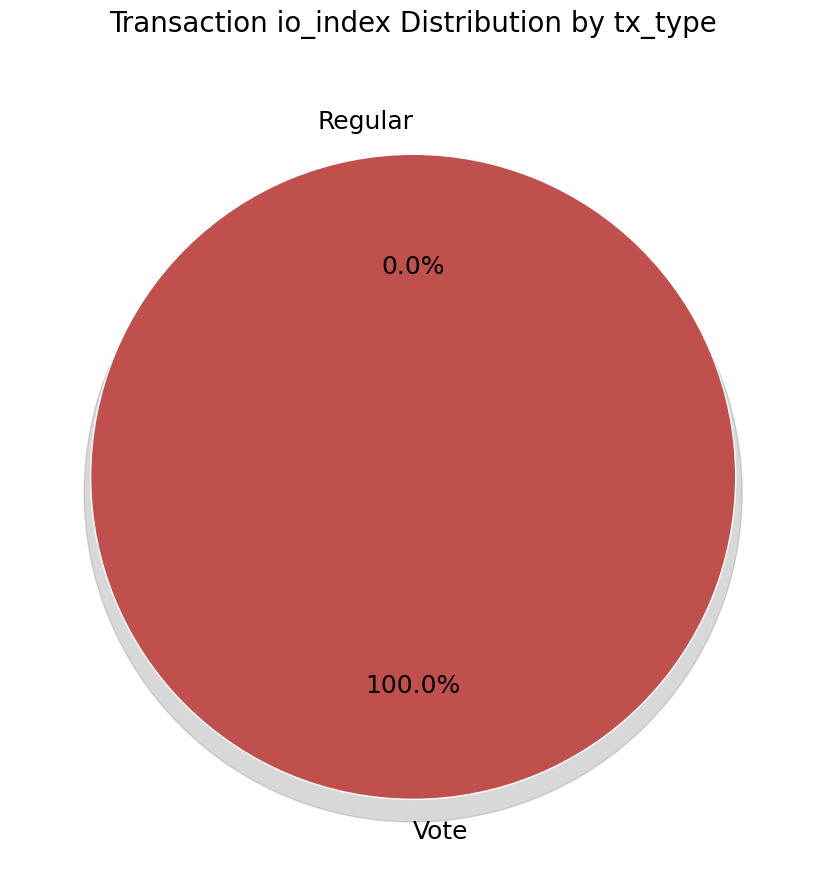

Which has a higher value, Regular (io_index=0) or Vote (io_index=2)?

Vote (io_index=2)